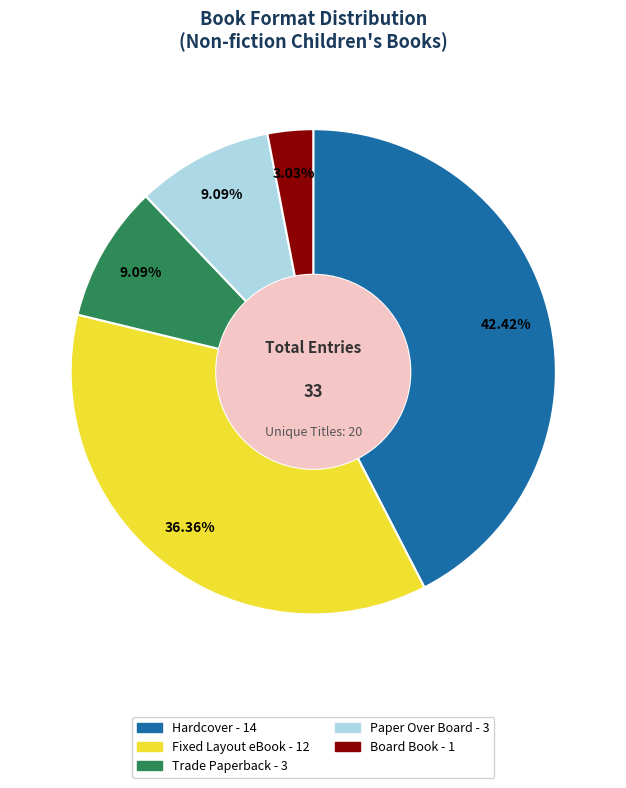

Does any single category account for the majority?

No